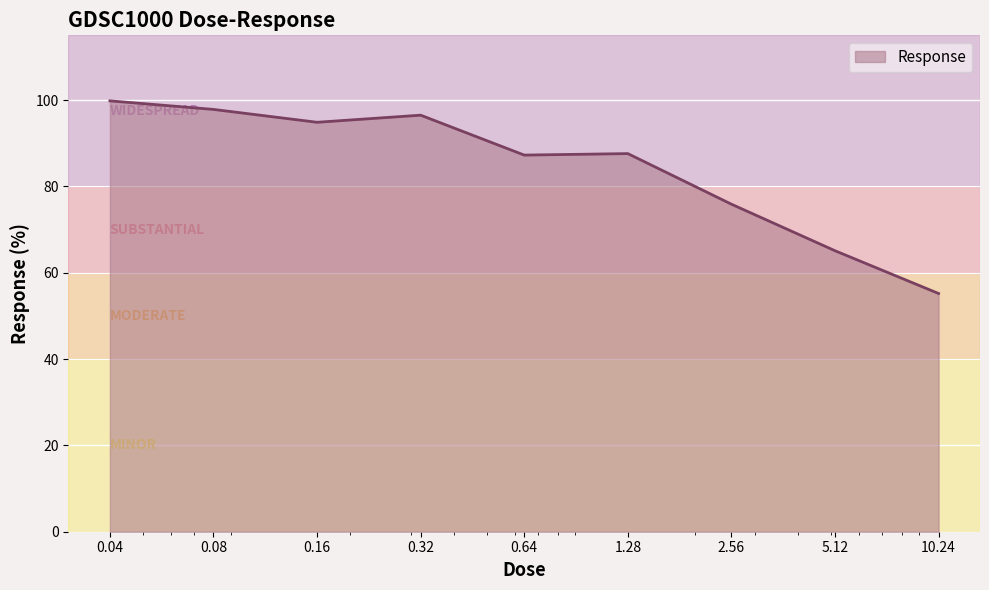

What is the difference between the maximum and minimum values?

44.6